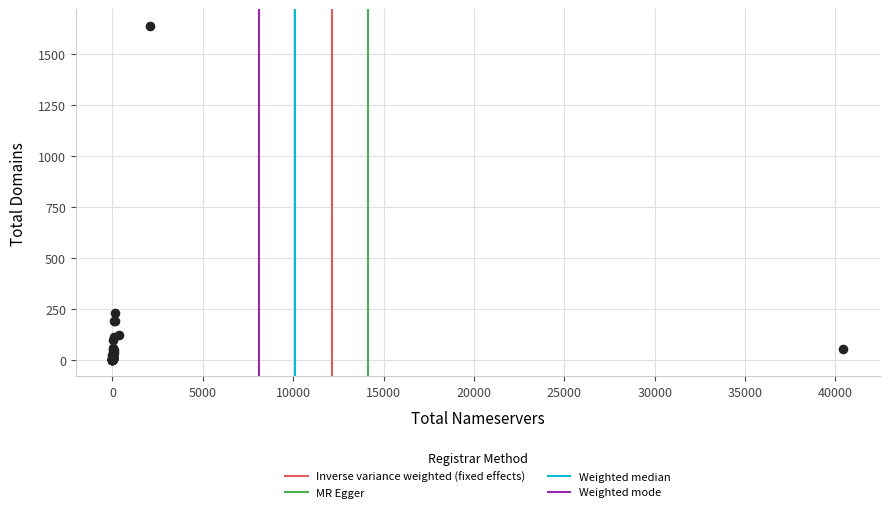

What Y value in the scatter plot is closest to 819?

229